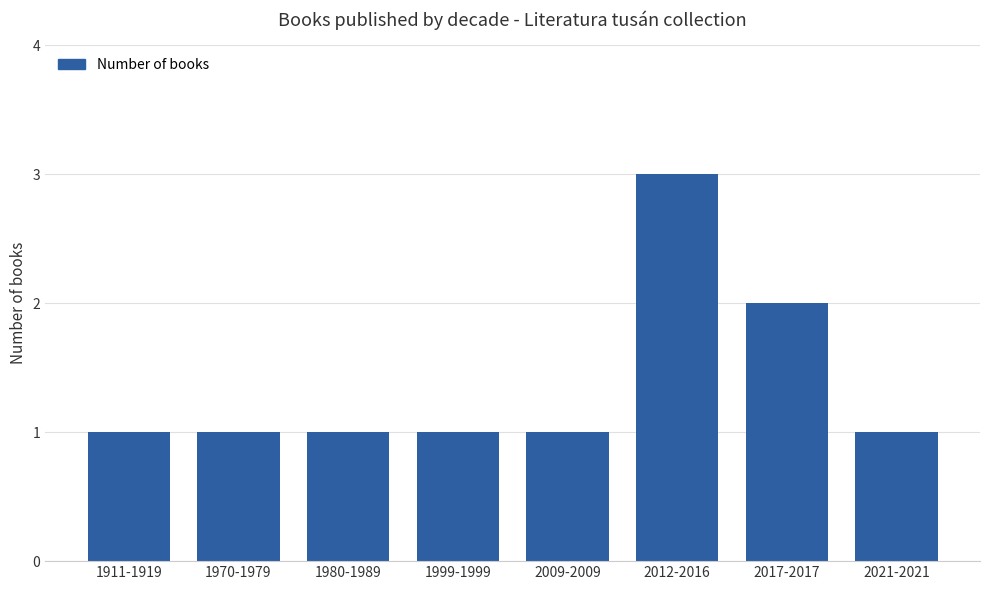

What is the difference between the values at 2021-2021 and 2012-2016?

2